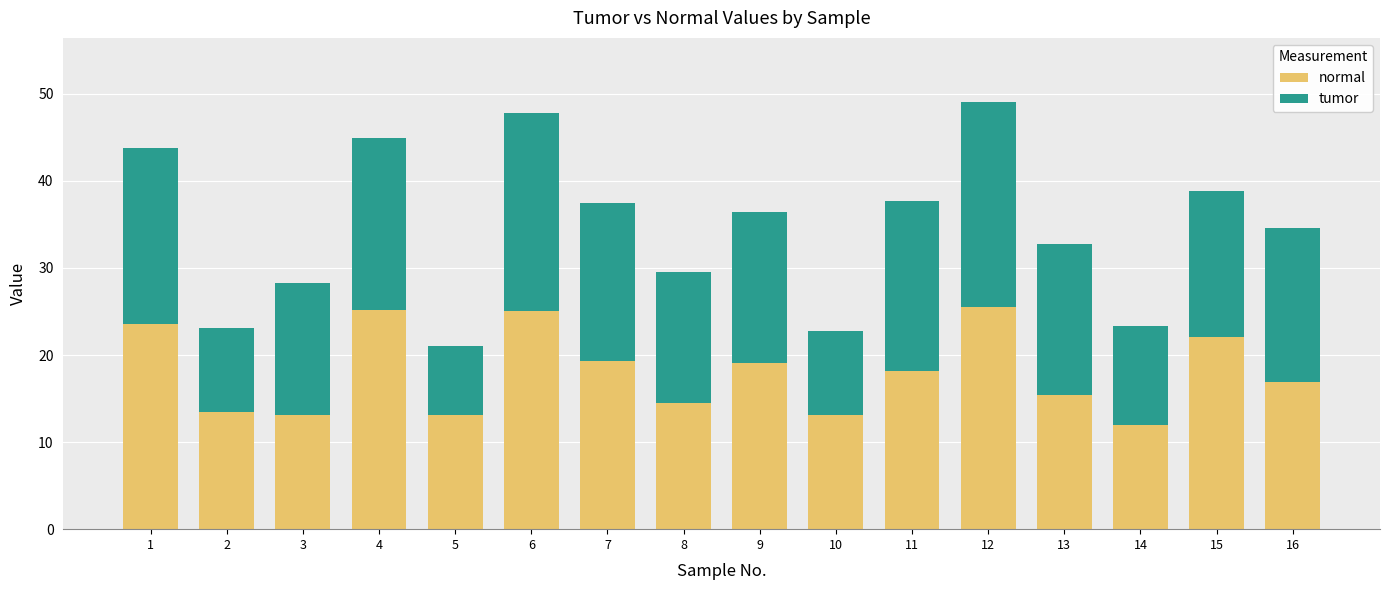

What is the minimum value for normal?

11.9